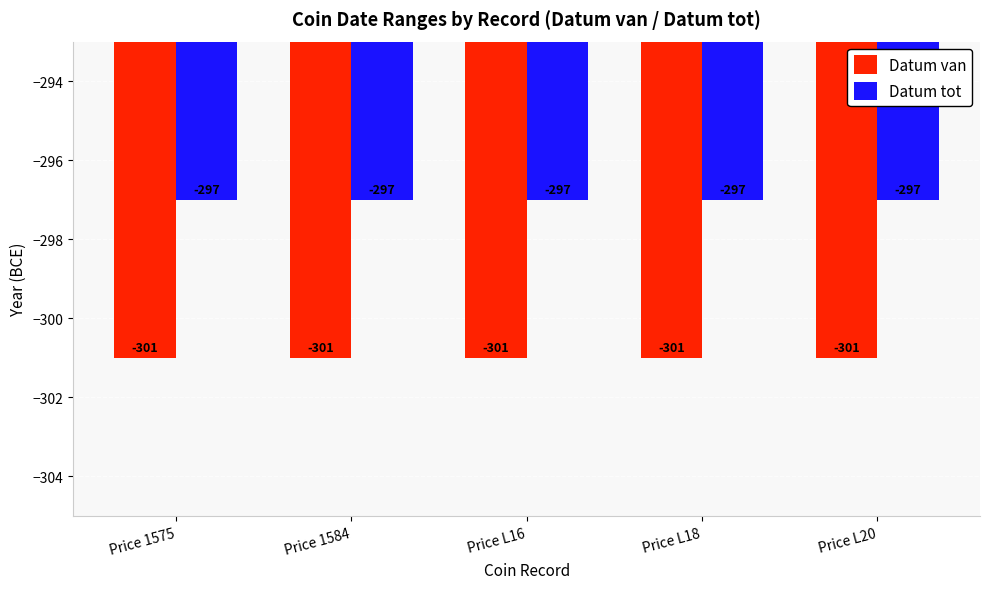

Rank the series at Price L20 from highest to lowest value.

Datum tot, Datum van